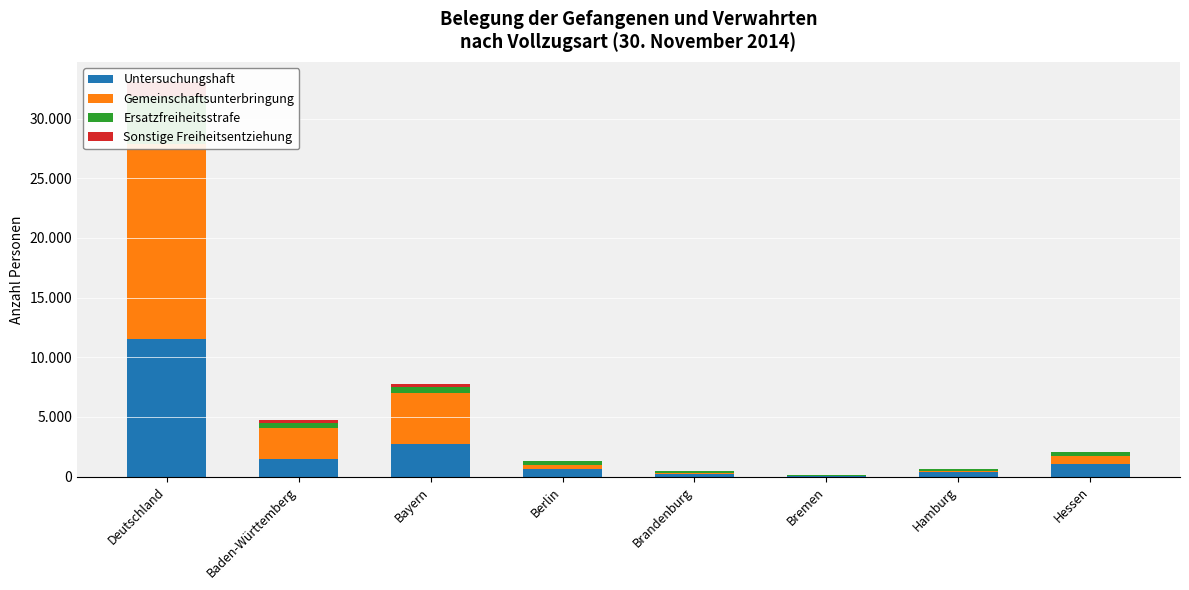

What is the sum of the Gemeinschaftsunterbringung values at Brandenburg and Bremen?

139